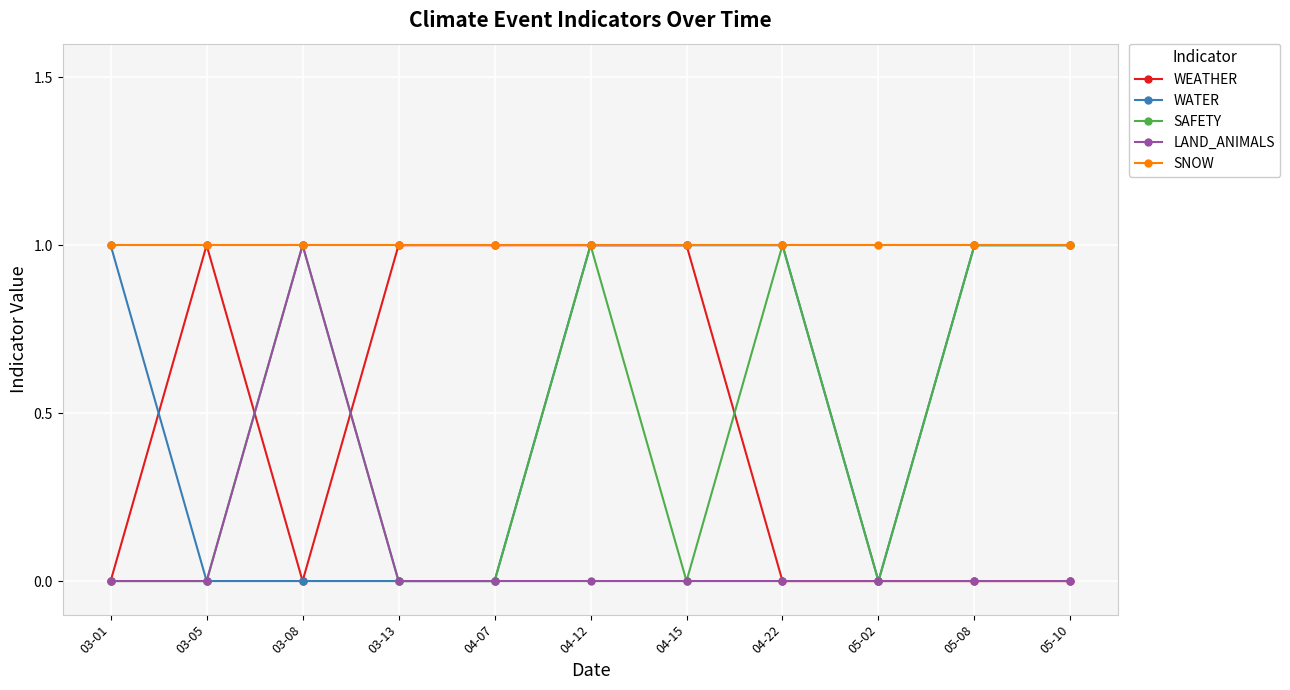

The SNOW series shows 1 at 03-13. True or false?

True